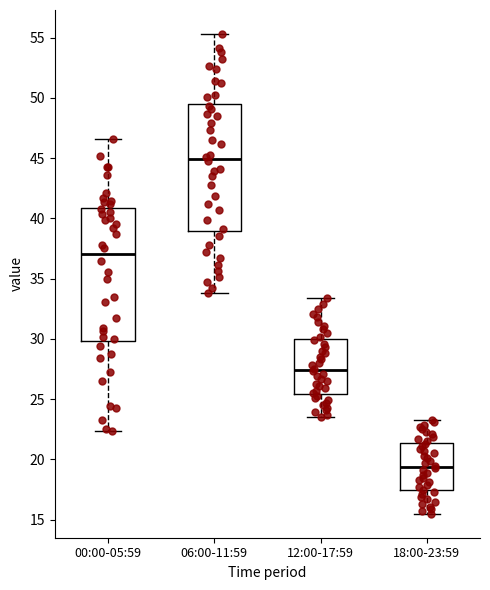

Which box's median line is the lowest?

18:00-23:59